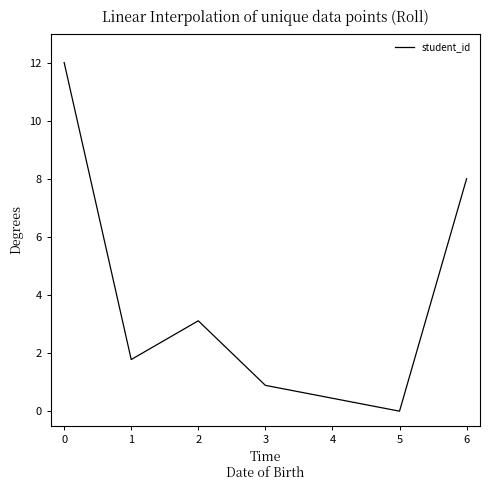

How many interior local valleys (lower than both neighbors) does the data have?

2